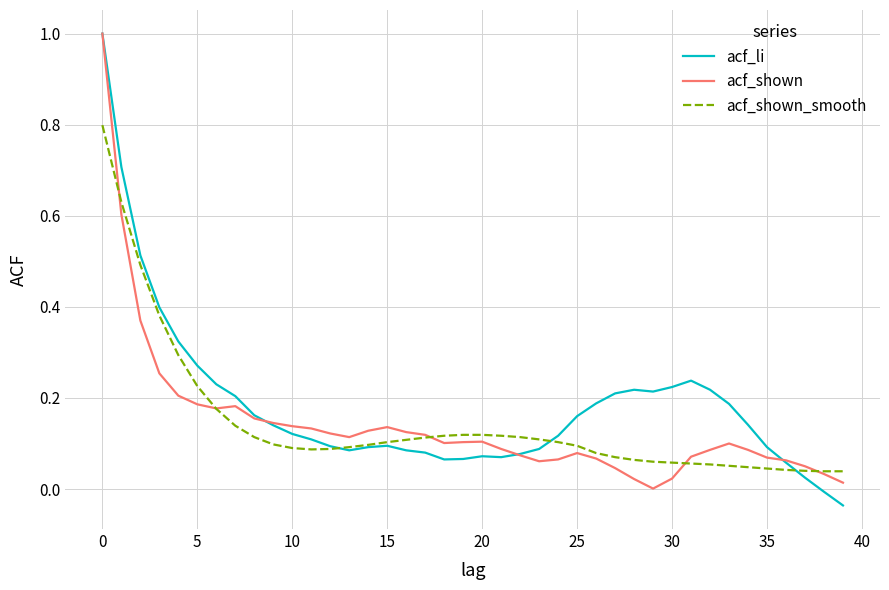

How many distinct data groups are displayed?

3